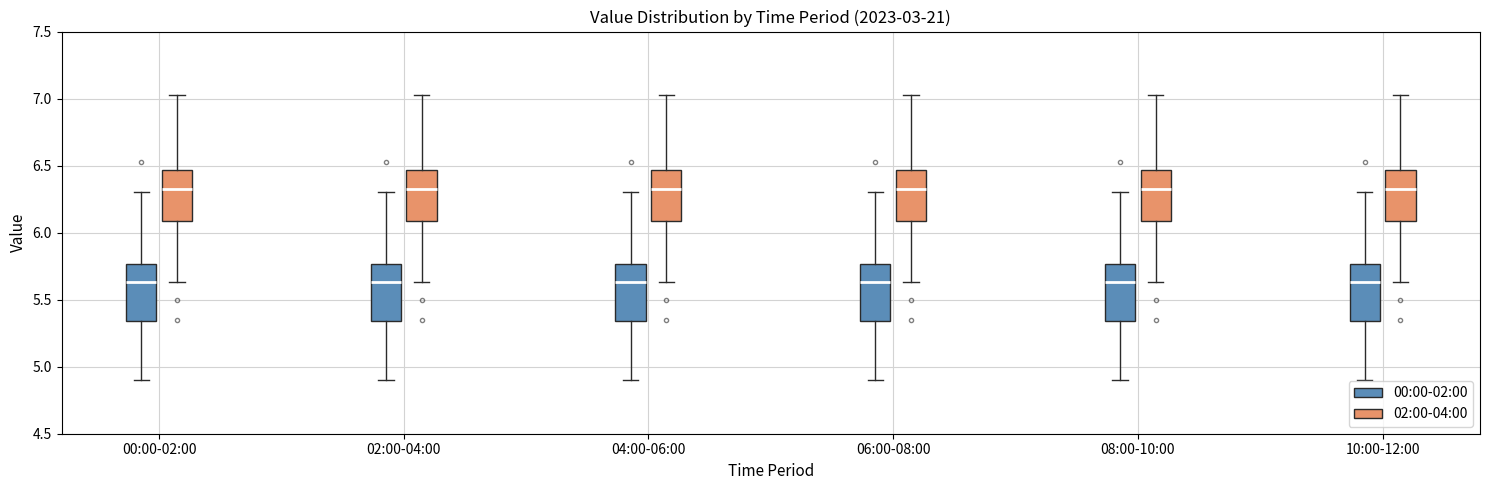

Where is the lower edge of the box for 04:00-06:00 (02:00-04:00) on the y-axis? The values are not printed on the chart, so give them approximately, as read against the axis.

6.10